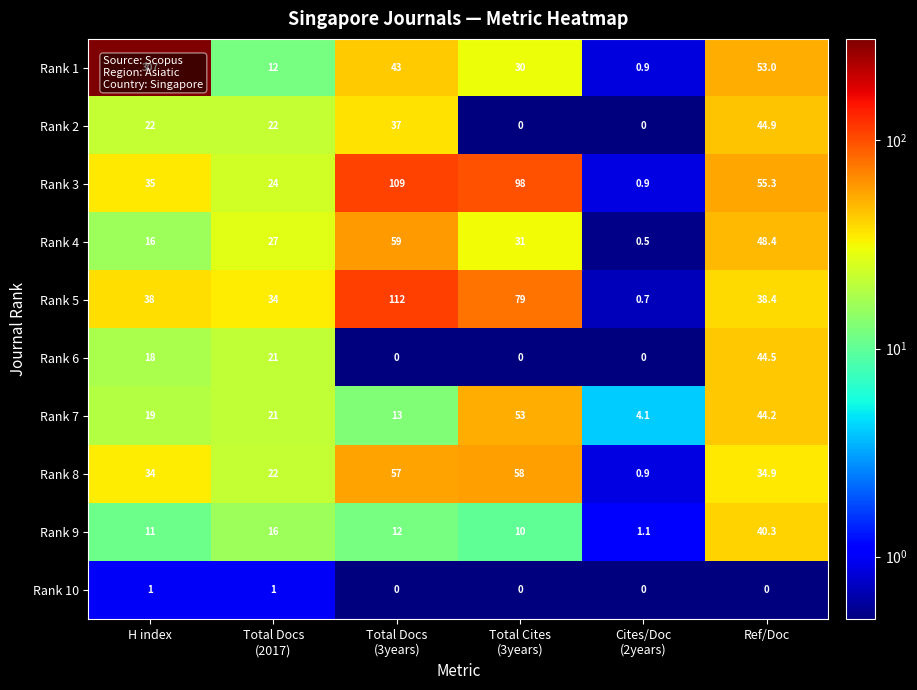

What is the lowest value of the Rank 7 series?

4.1